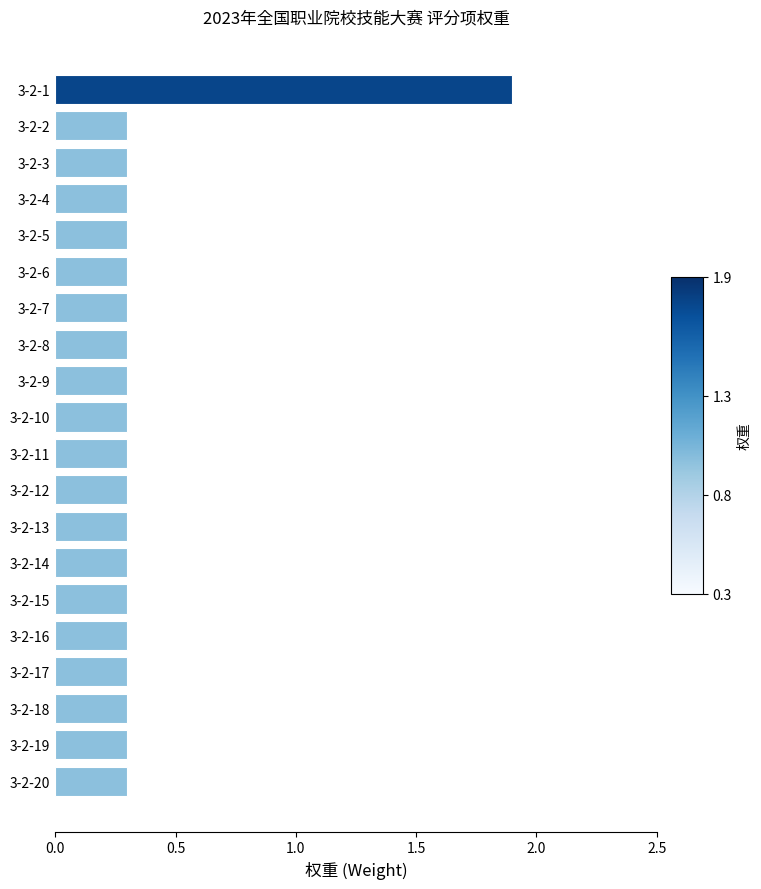

What is the value of the 6th bar from the top?

0.3